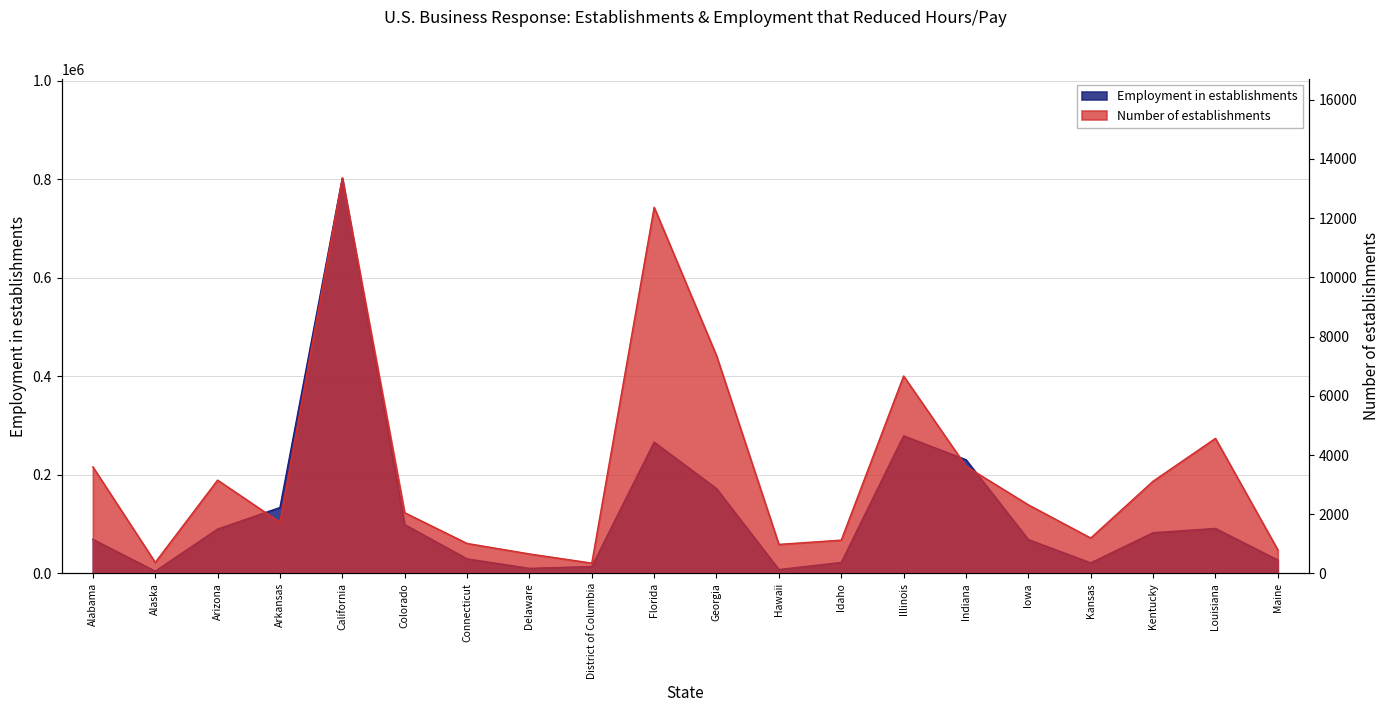

At Indiana, list the series in order from largest to smallest.

Employment in establishments, Number of establishments